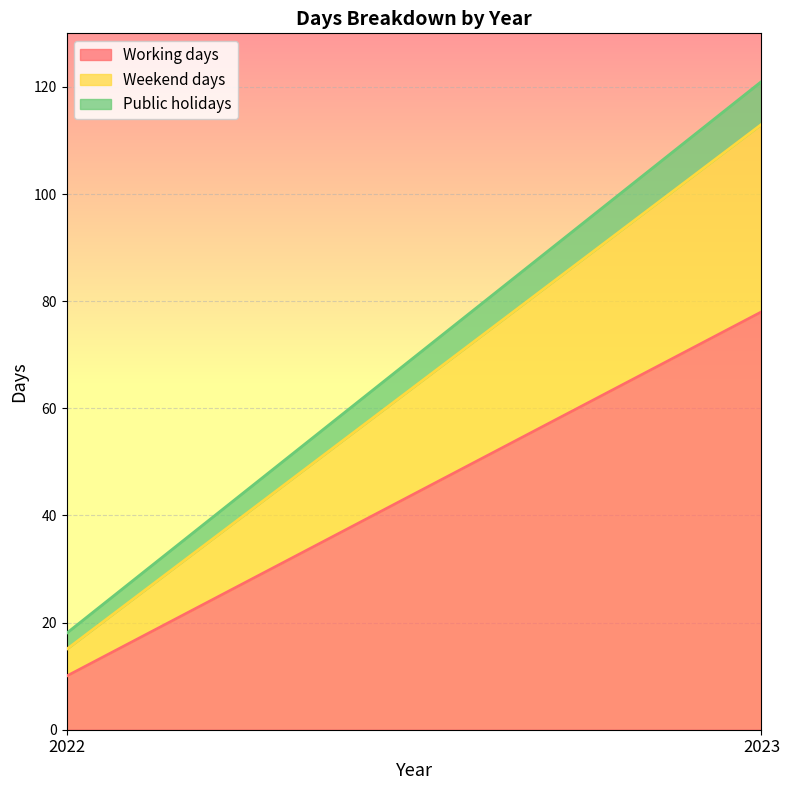

Reading left to right, transcribe all the data shown in this chart.

Working days: 2022=10	2023=78
Weekend days: 2022=5	2023=35
Public holidays: 2022=3	2023=8